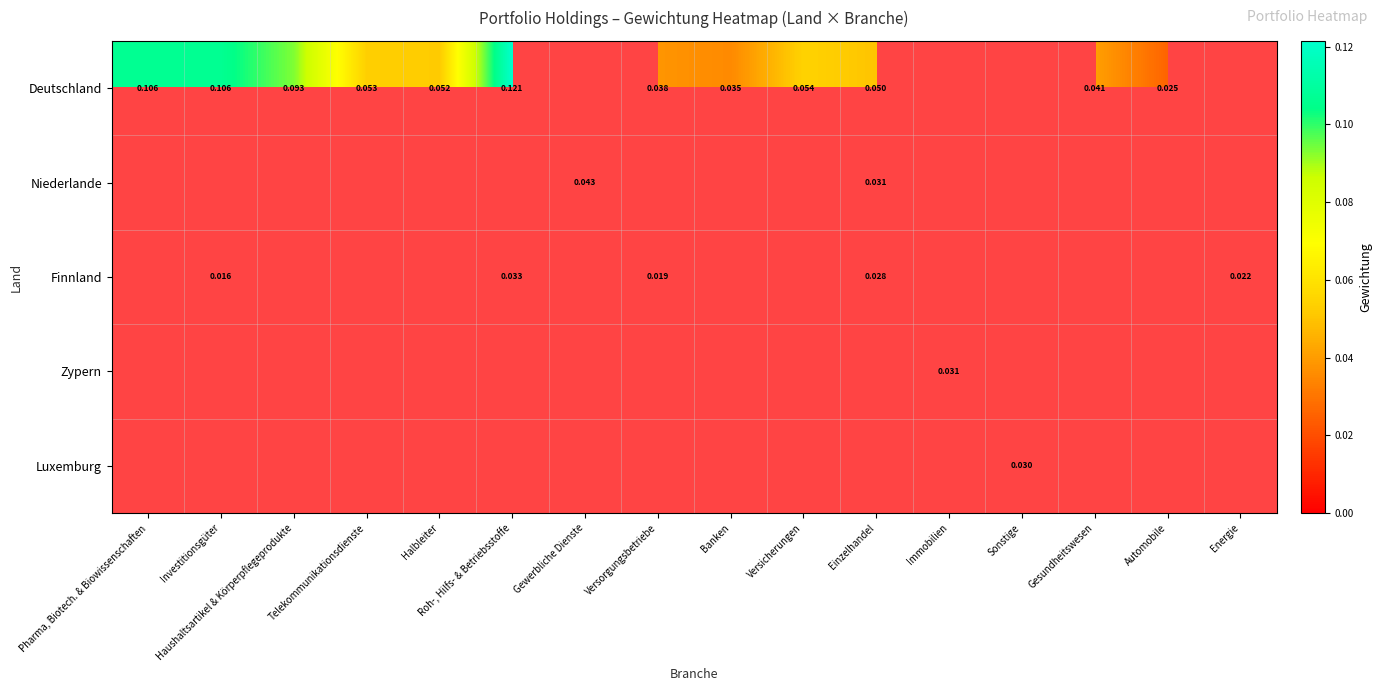

What is the spread (max minus min) of values at Halbleiter?

0.1